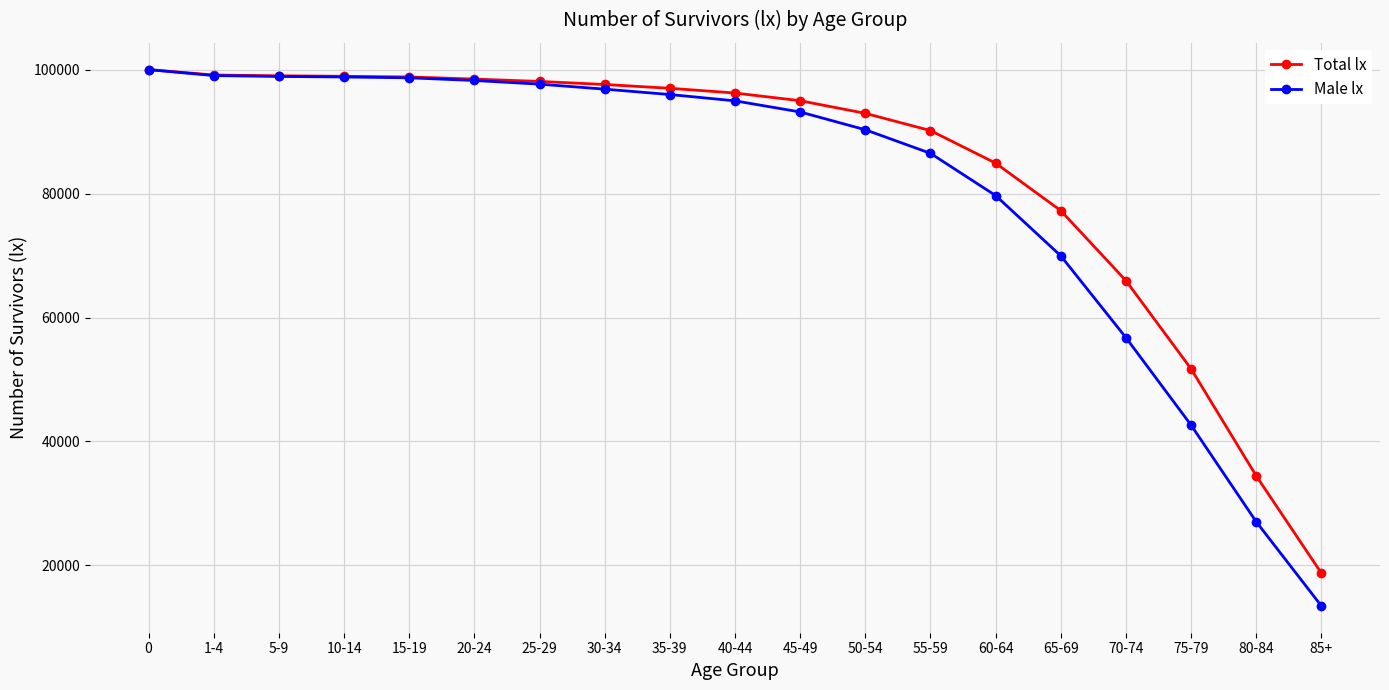

At how many categories does at least one series exceed 33152?

18